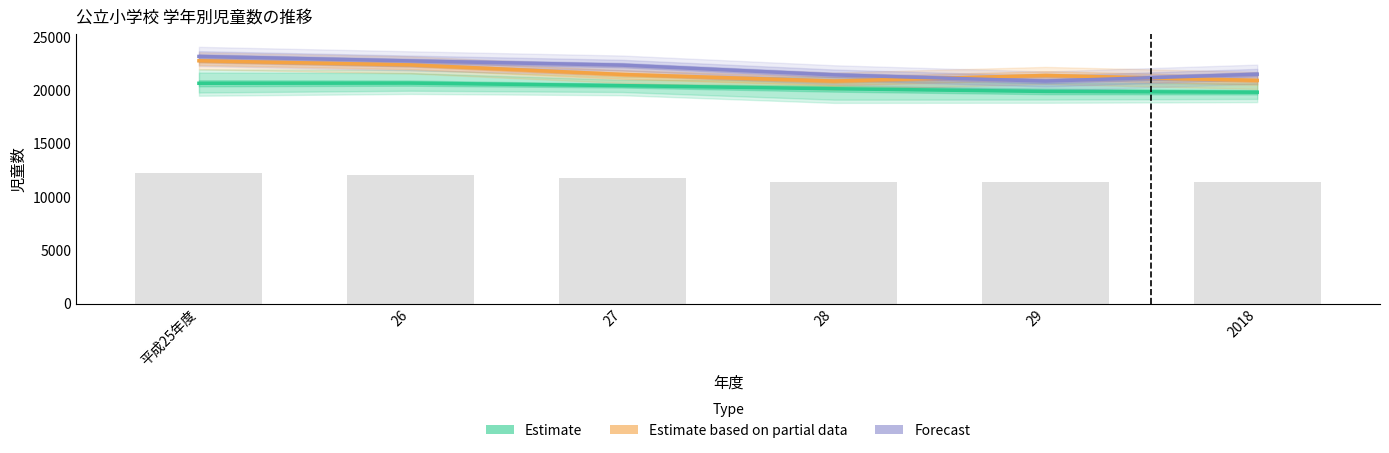

Which series changed the most between 26 and 28?

Estimate based on partial data